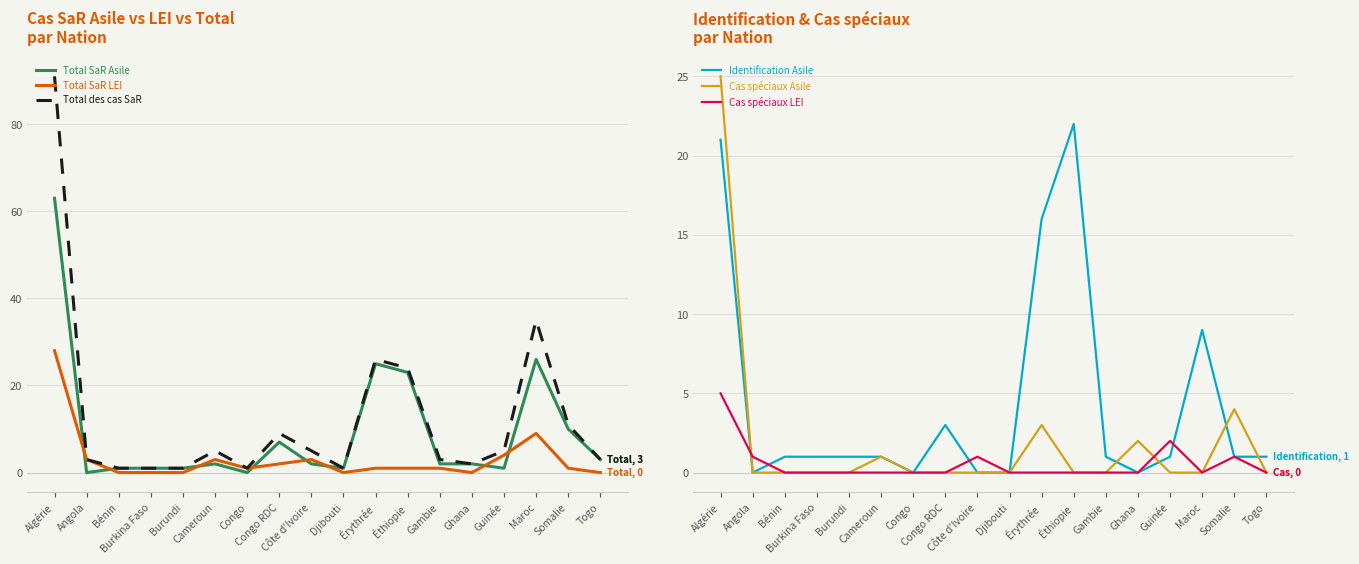

True or false: Identification Asile and Cas spéciaux Asile cross at least once.

True